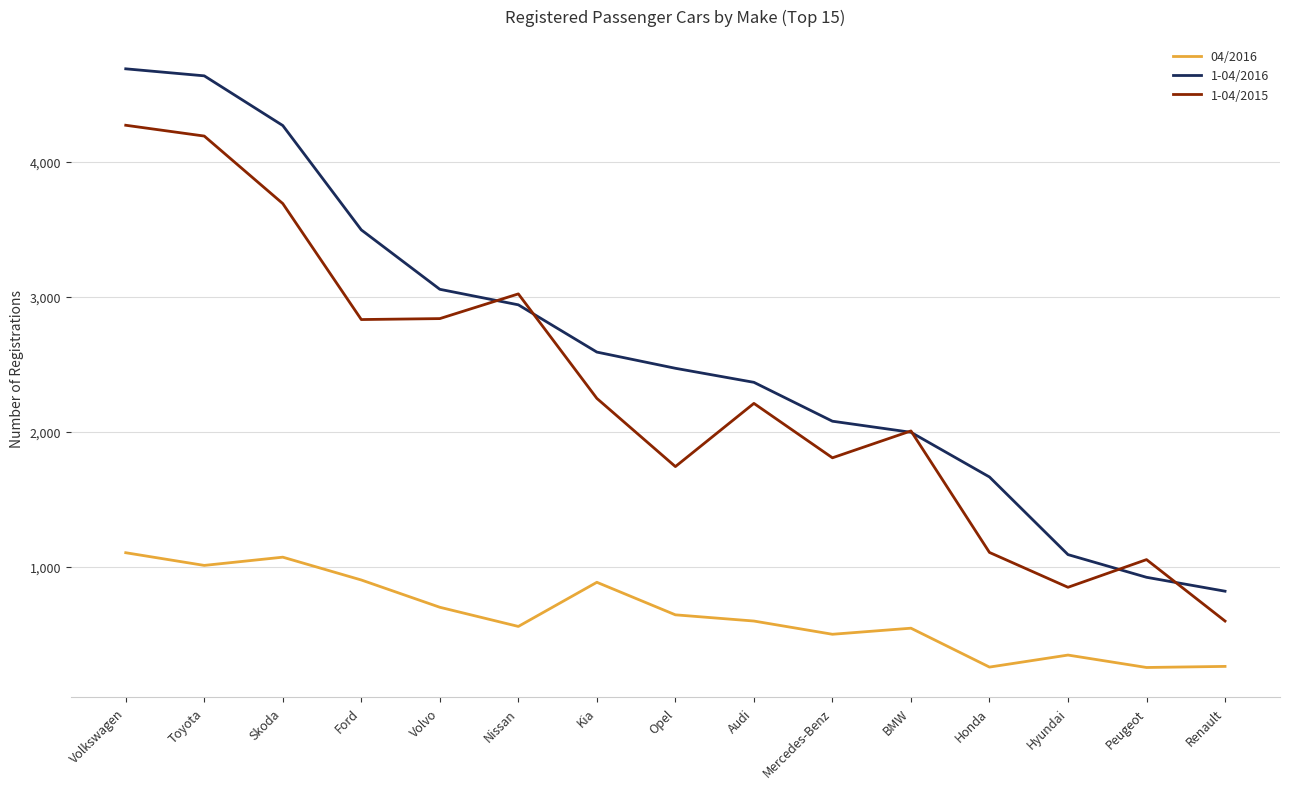

True or false: 04/2016 and 1-04/2015 cross at least once.

False